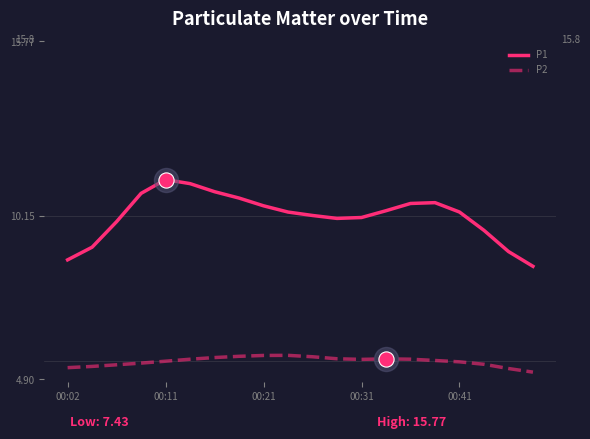

Which series has the largest total across all categories?

P1